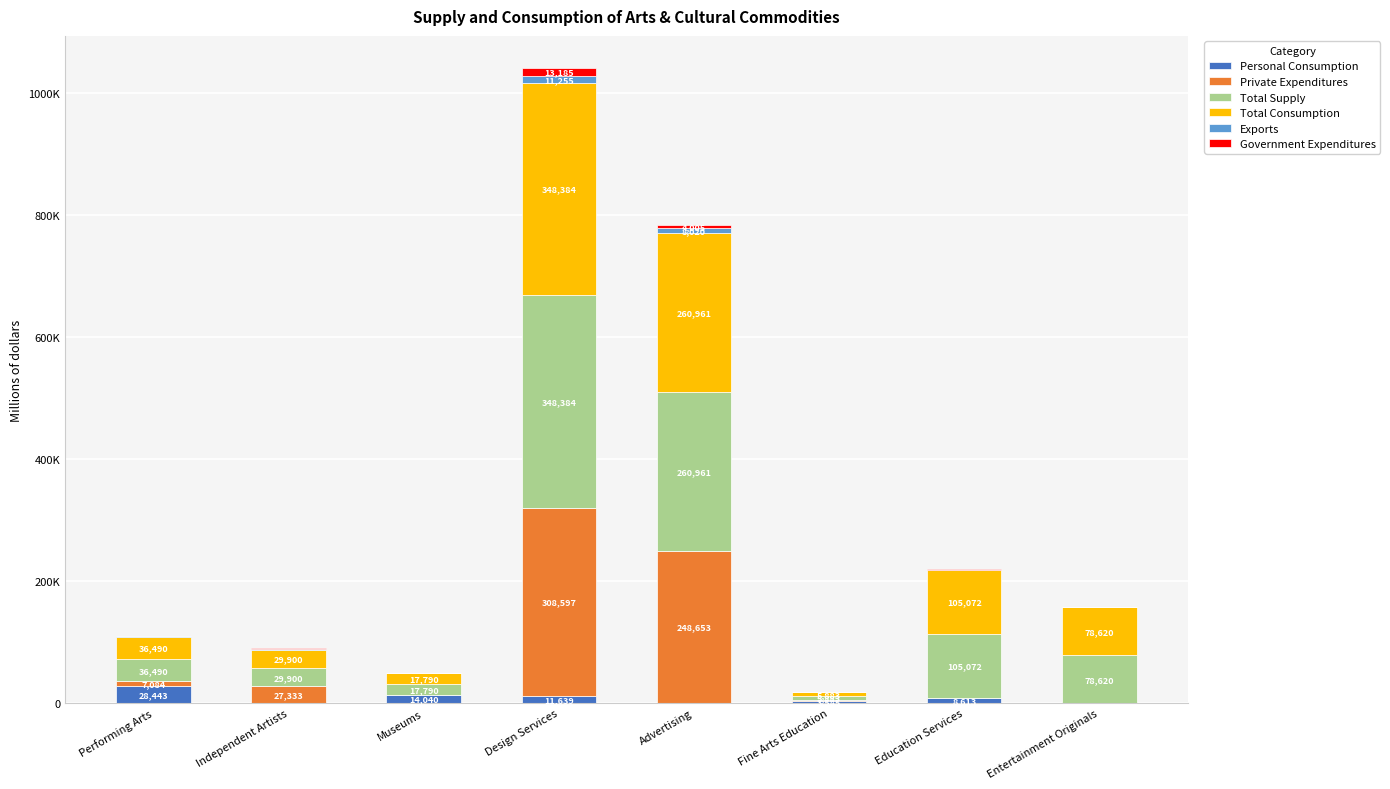

Does the chart contain stacked bars?

Yes